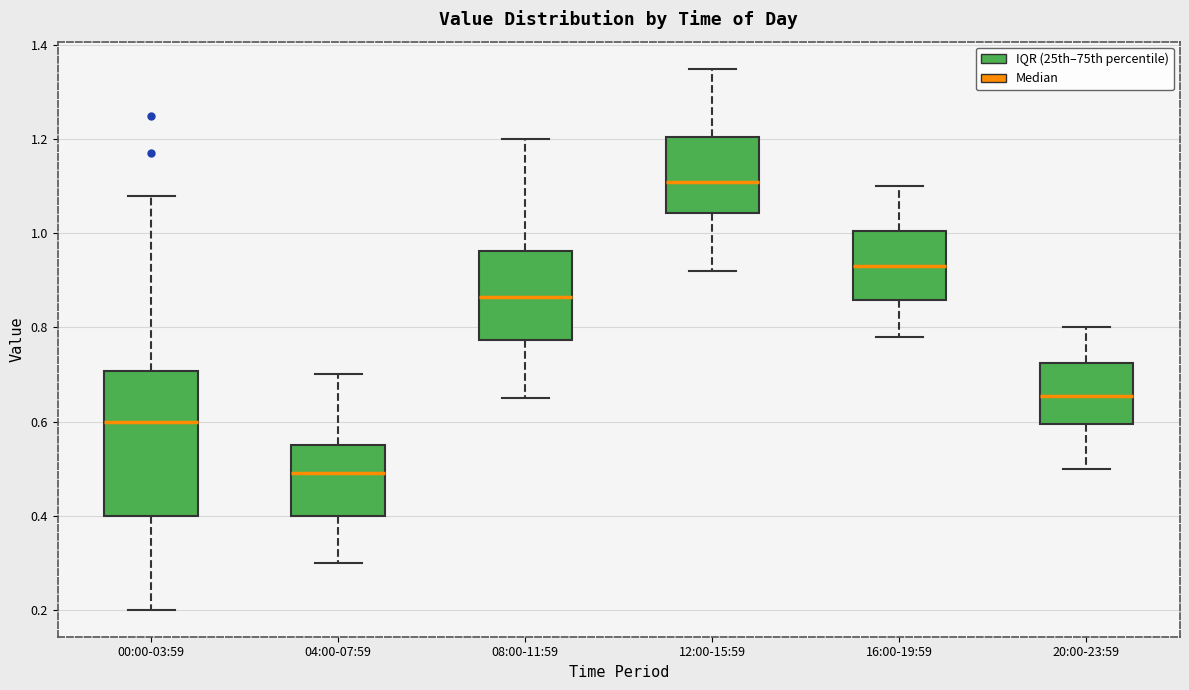

Reading left to right, read every box against the y-axis: the position of its median line, the range the box covers, and the ends of its whiskers. The values are not printed on the chart, so give them approximately, as read against the axis.

00:00-03:59: median 0.60, box 0.40 to 0.70, whiskers 0.20 to 1.08
04:00-07:59: median 0.50, box 0.40 to 0.56, whiskers 0.30 to 0.70
08:00-11:59: median 0.86, box 0.78 to 0.96, whiskers 0.66 to 1.20
12:00-15:59: median 1.12, box 1.04 to 1.20, whiskers 0.92 to 1.36
16:00-19:59: median 0.94, box 0.86 to 1.00, whiskers 0.78 to 1.10
20:00-23:59: median 0.66, box 0.60 to 0.72, whiskers 0.50 to 0.80